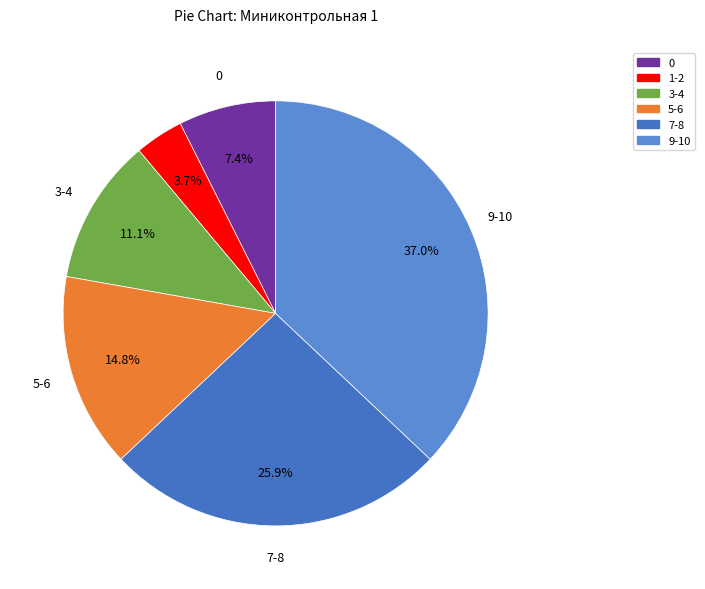

Is there any slice that represents more than half of the pie?

No